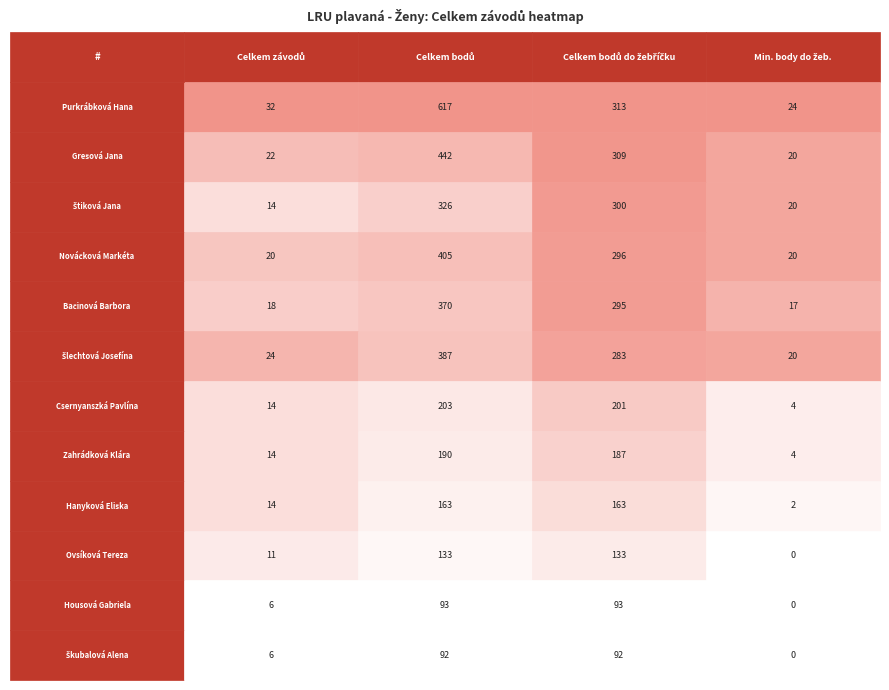

Which series changed the most between 0 and 1?

Purkrábková Hana